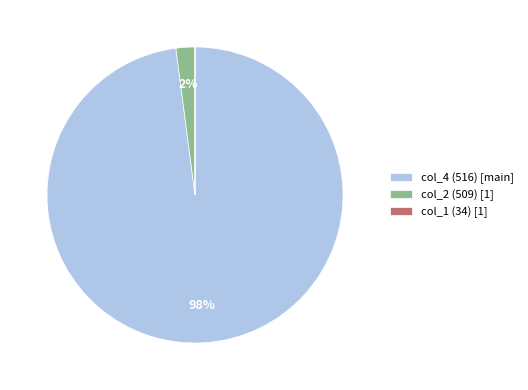

Which slice is the largest?

col_4 (516) [main]